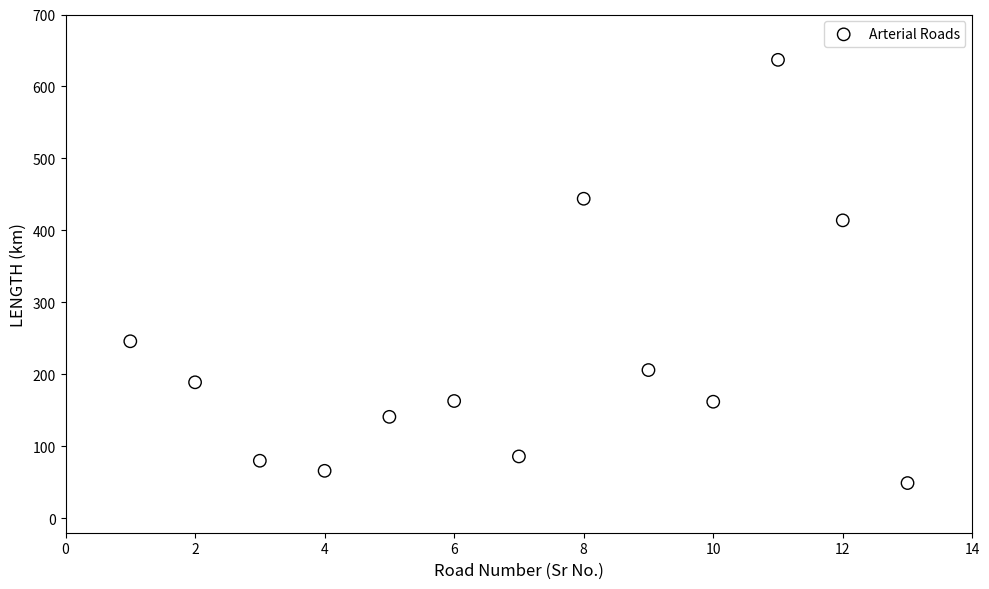

What Y value in the scatter plot is closest to 343?

414